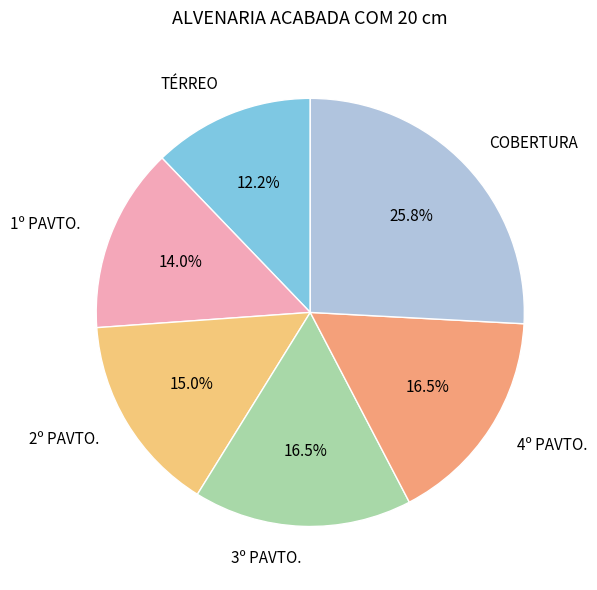

Which slice is the smallest?

TÉRREO